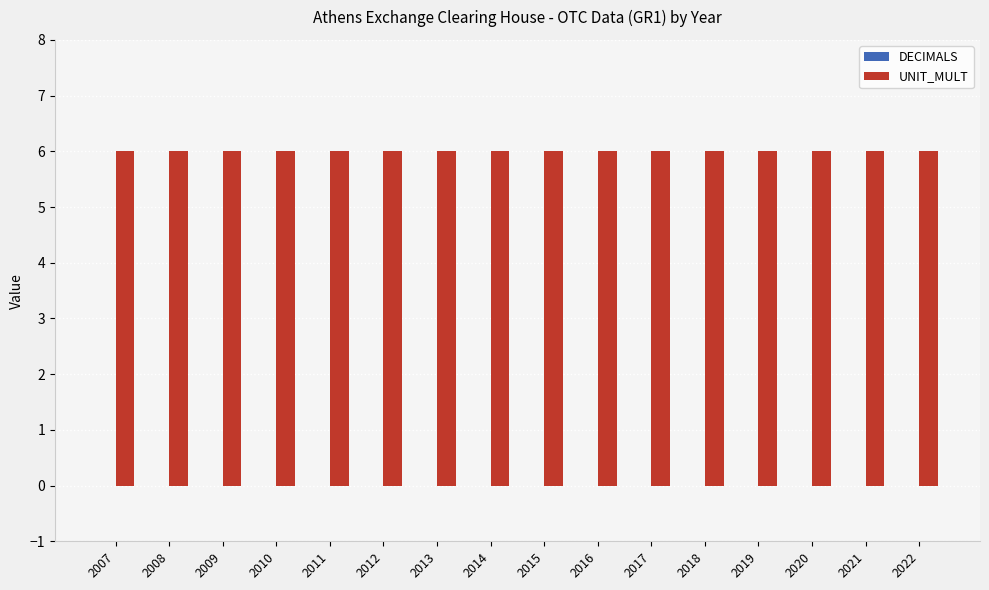

Reading right to left, transcribe all the data shown in this chart.

DECIMALS: 2022=0	2021=0	2020=0	2019=0	2018=0	2017=0	2016=0	2015=0	2014=0	2013=0	2012=0	2011=0	2010=0	2009=0	2008=0	2007=0
UNIT_MULT: 2022=6	2021=6	2020=6	2019=6	2018=6	2017=6	2016=6	2015=6	2014=6	2013=6	2012=6	2011=6	2010=6	2009=6	2008=6	2007=6